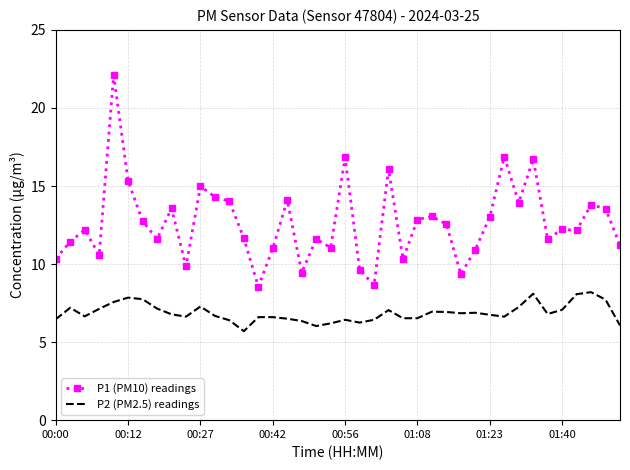

What is the highest value of the P1 (PM10) readings series?

22.1